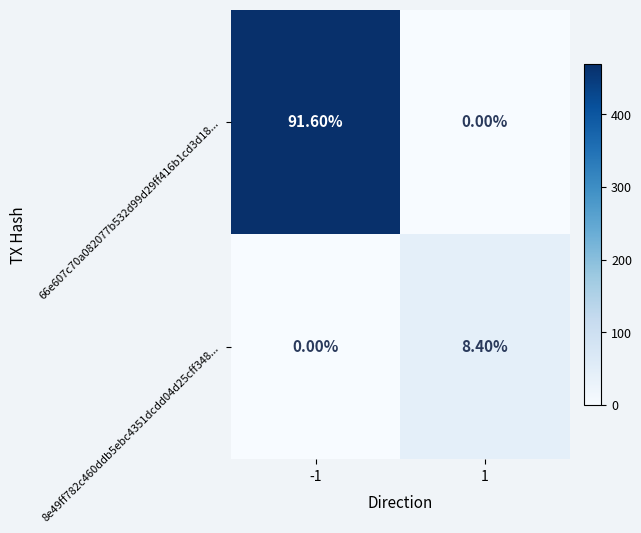

Which series has the widest spread of values?

66e607c70a082077b532d99d29ff416b1cd3d18...